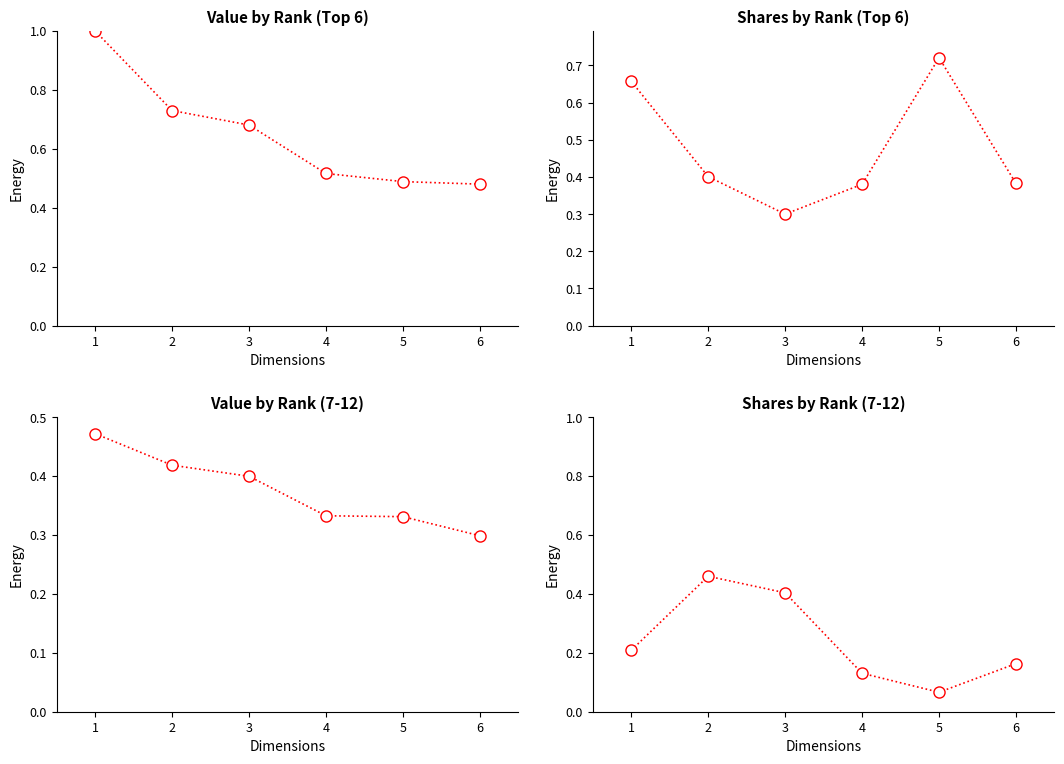

Between 3 and 6, which series saw the biggest shift?

Shares by Rank (7-12)